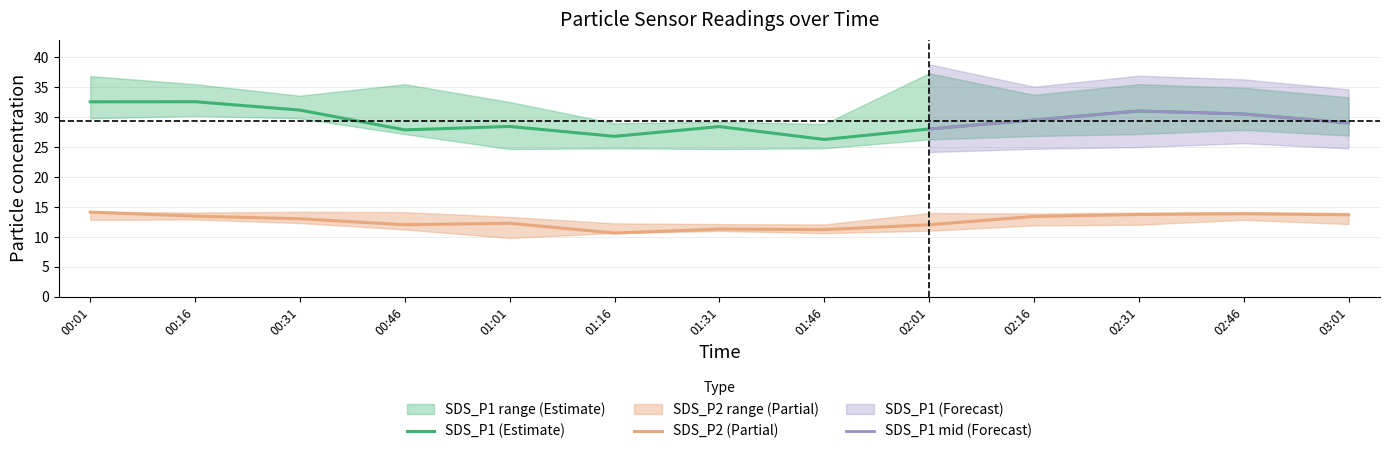

Does the chart display data point markers on the line(s)?

No